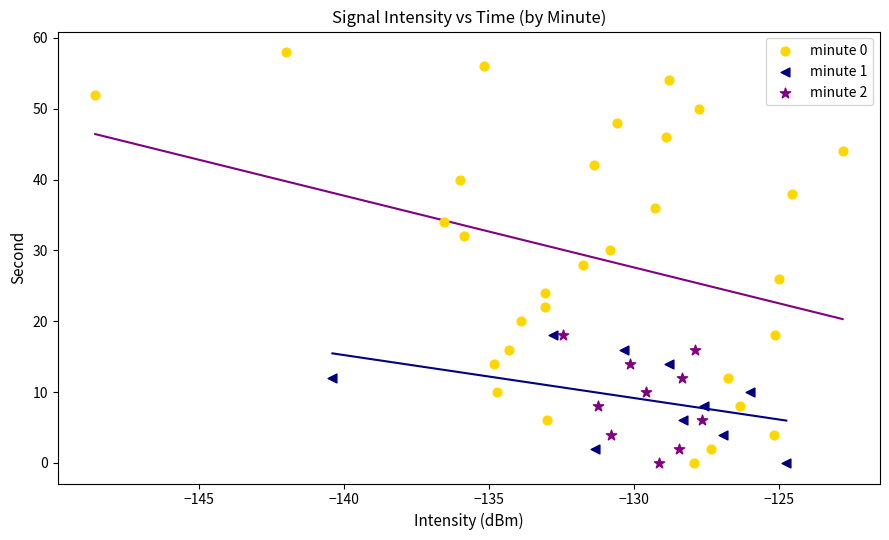

Which series contains the highest Y value?

minute 0